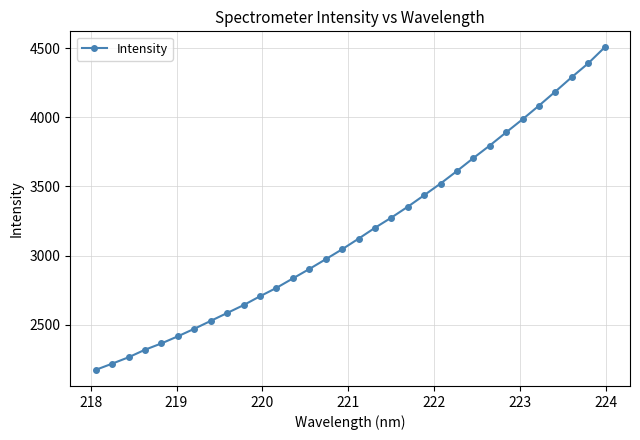

What is the greatest value displayed?

4504.6